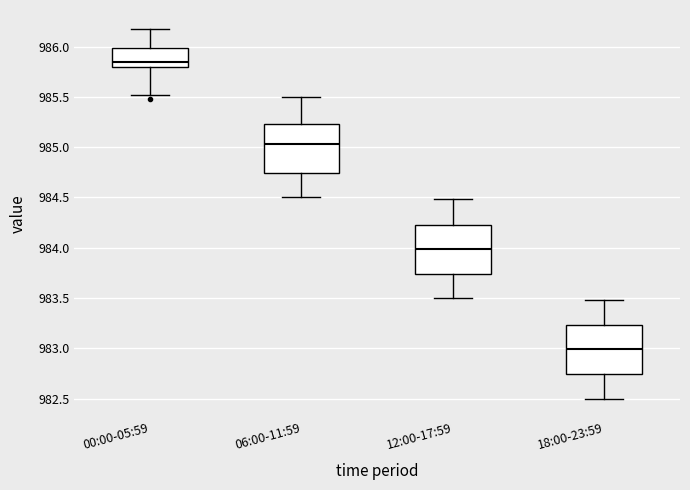

Where is the lower edge of the box for 18:00-23:59 on the y-axis? The values are not printed on the chart, so give them approximately, as read against the axis.

982.75